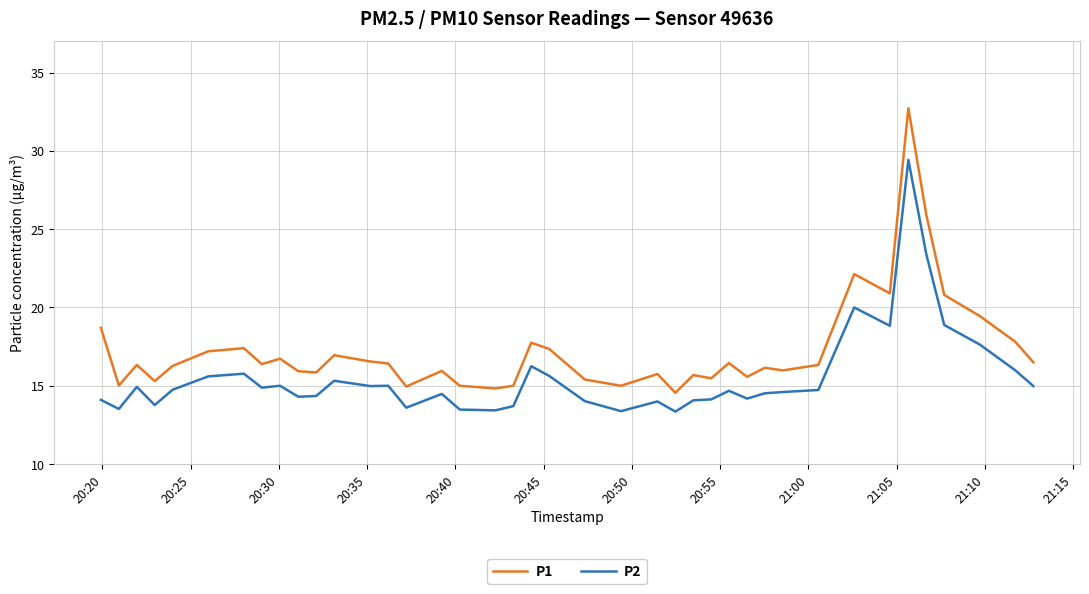

What is the lowest value of the P1 series?

14.6